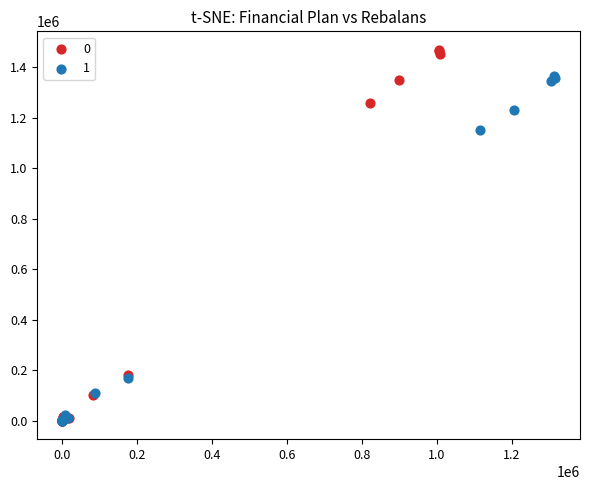

What are all the series names shown in the legend?

0, 1